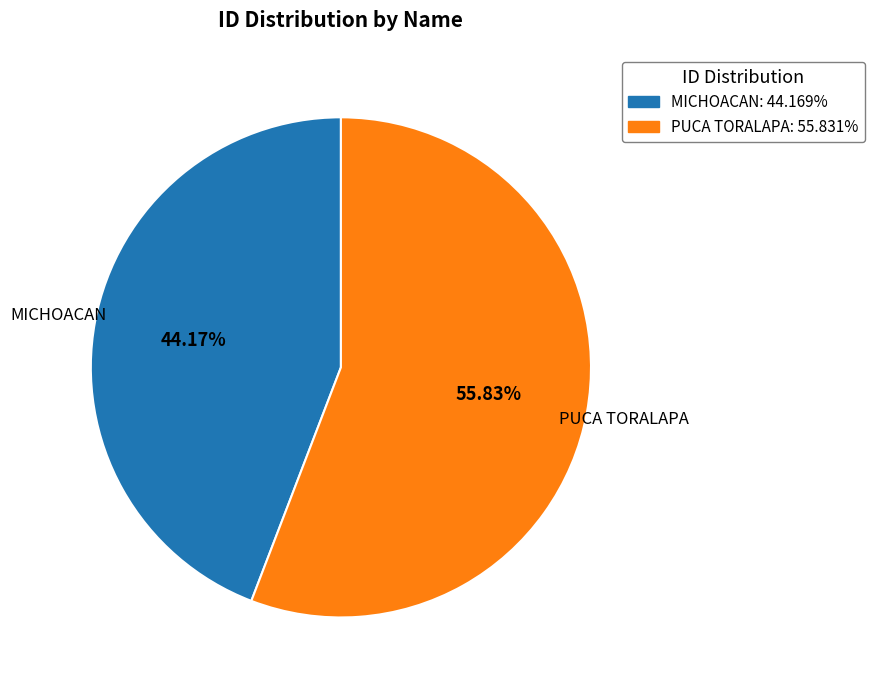

What is the smallest slice in the pie chart?

MICHOACAN